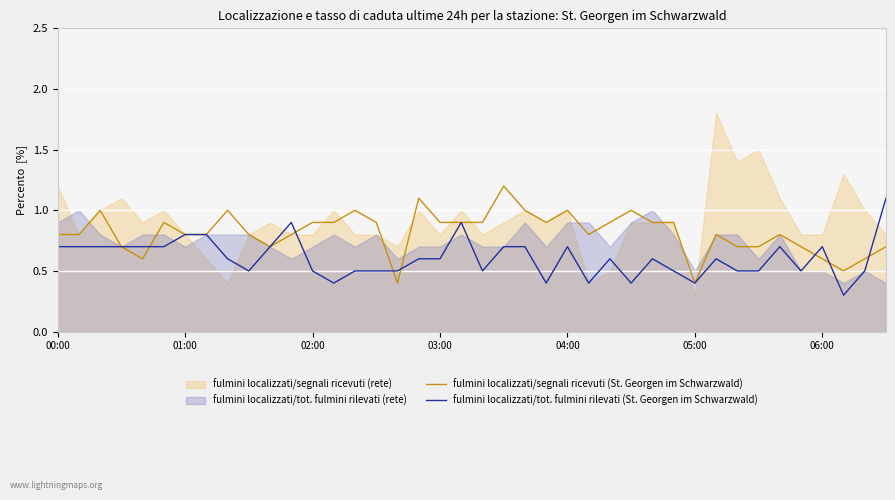

The fulmini localizzati/tot. fulmini rilevati (St. Georgen im Schwarzwald) series shows 0.7 at 00:00. True or false?

True